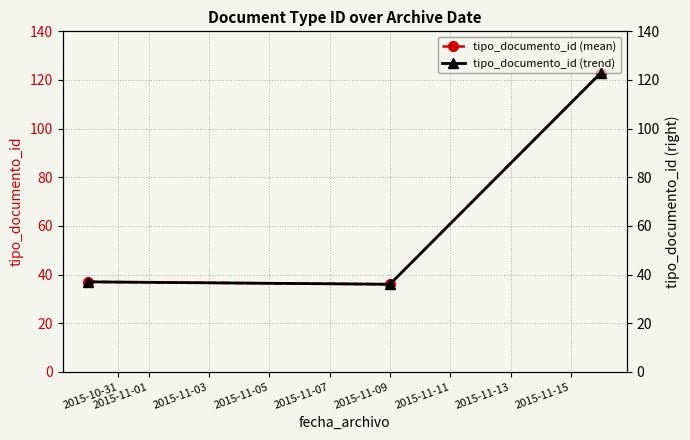

How many lines are shown in the chart?

2